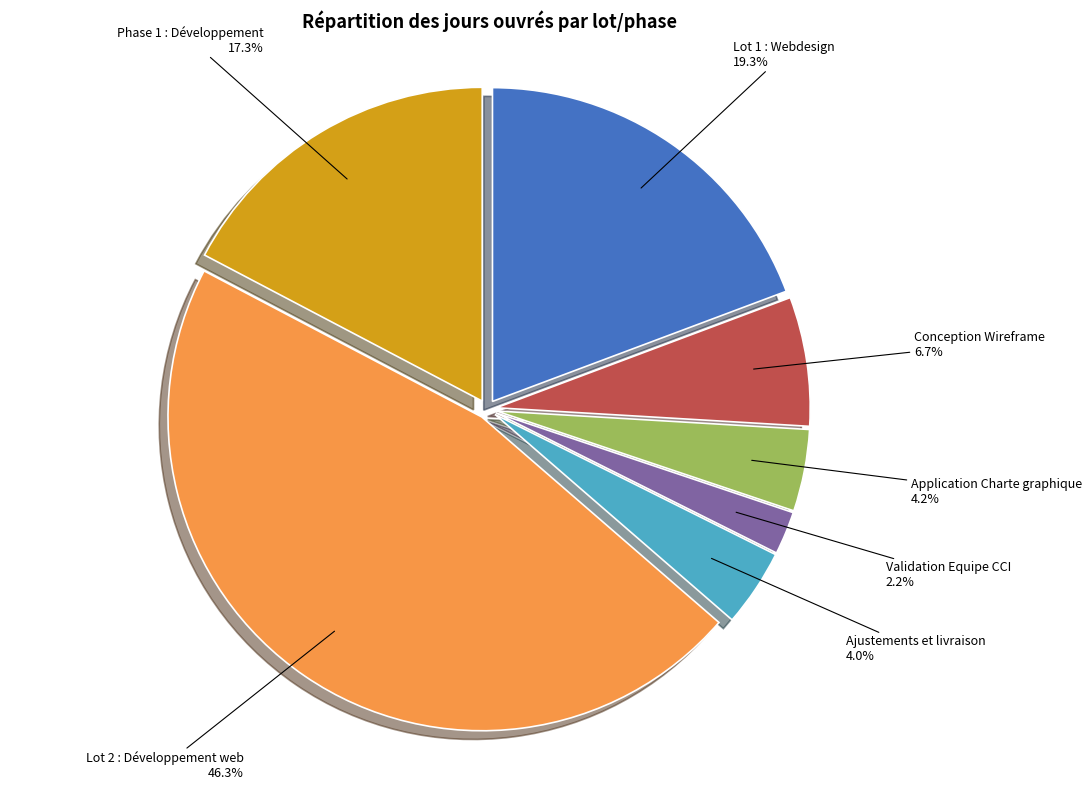

To the nearest percent, what is the average slice percentage?

14%